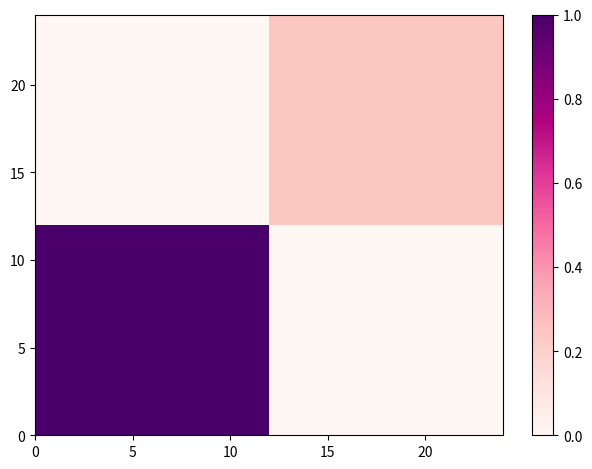

What is the maximum value shown in the chart?

1.0